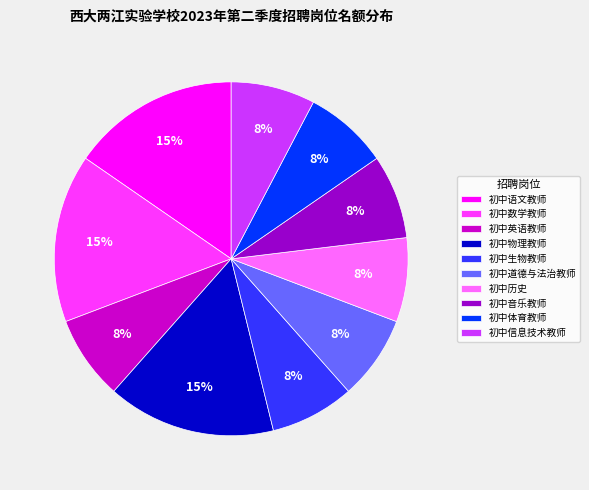

Is 初中英语教师 the majority of the pie?

No